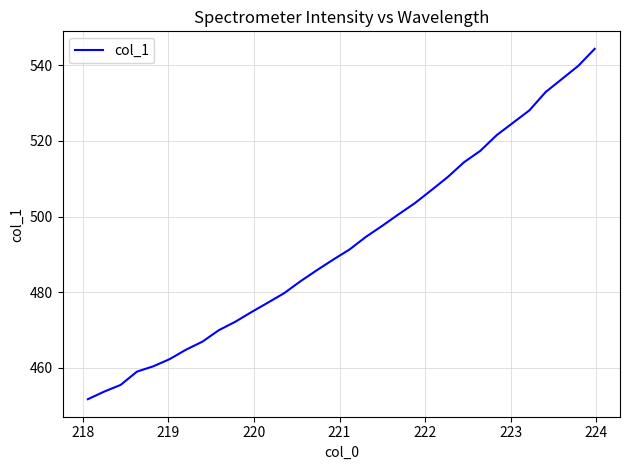

What is the difference between the maximum and minimum values?

92.6